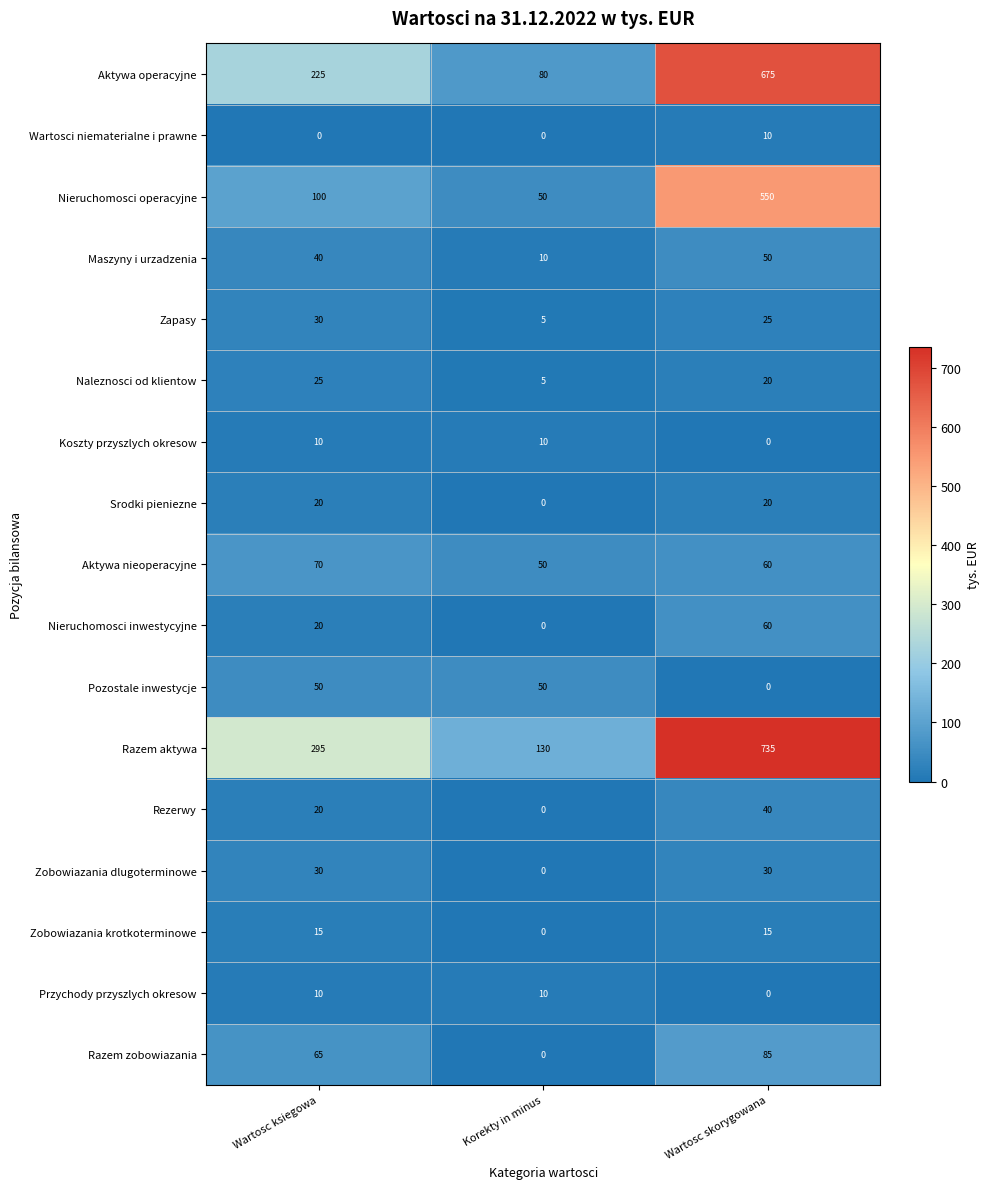

At which category does the chart reach its peak across all series?

Wartosc skorygowana